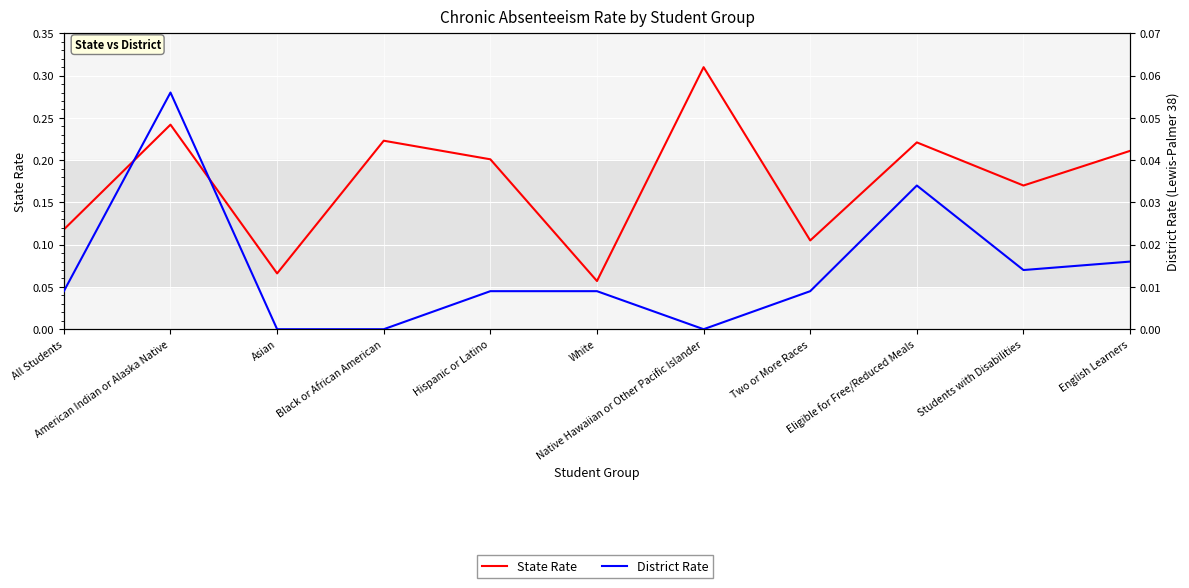

True or false: State Rate and District Rate intersect in this chart.

False